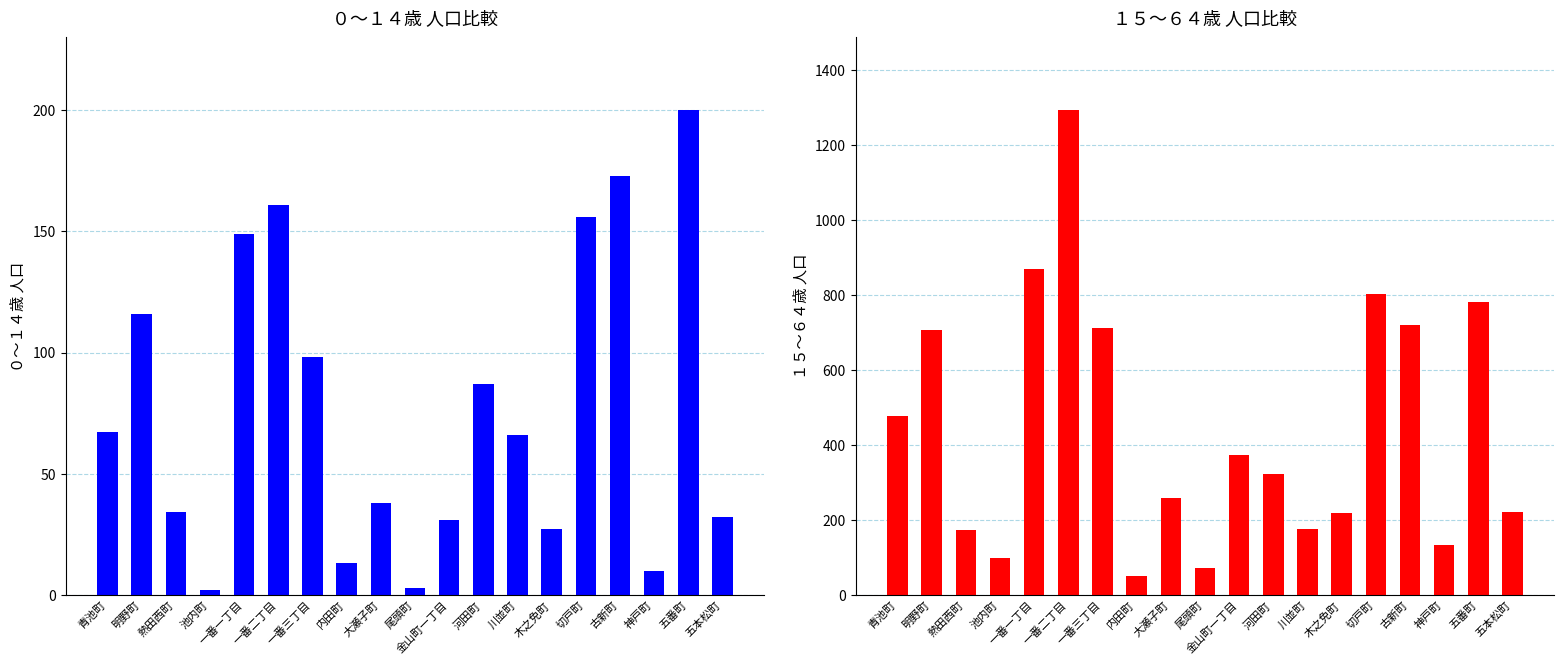

Are the bars horizontal?

No